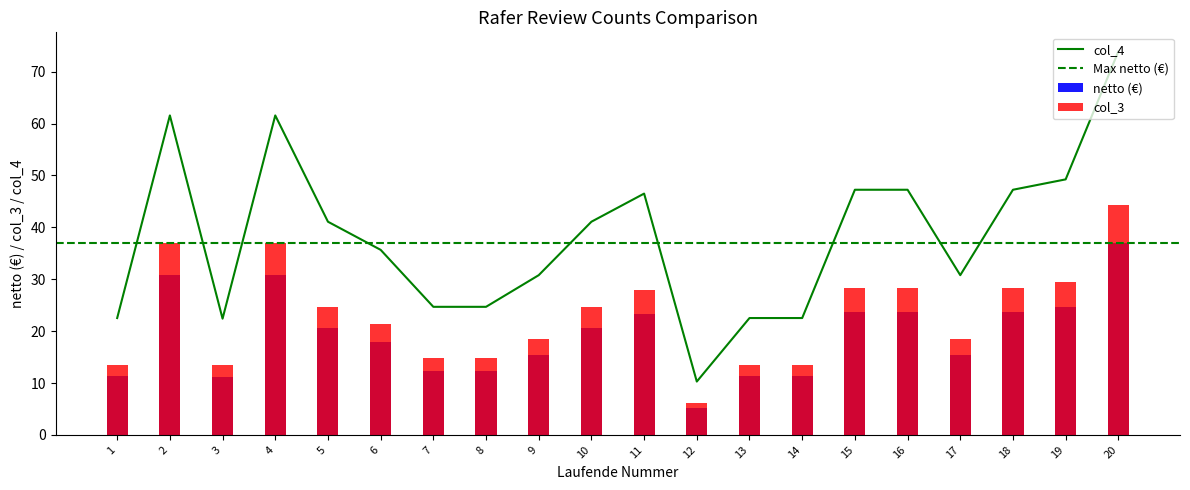

What is the smallest value displayed?

5.1